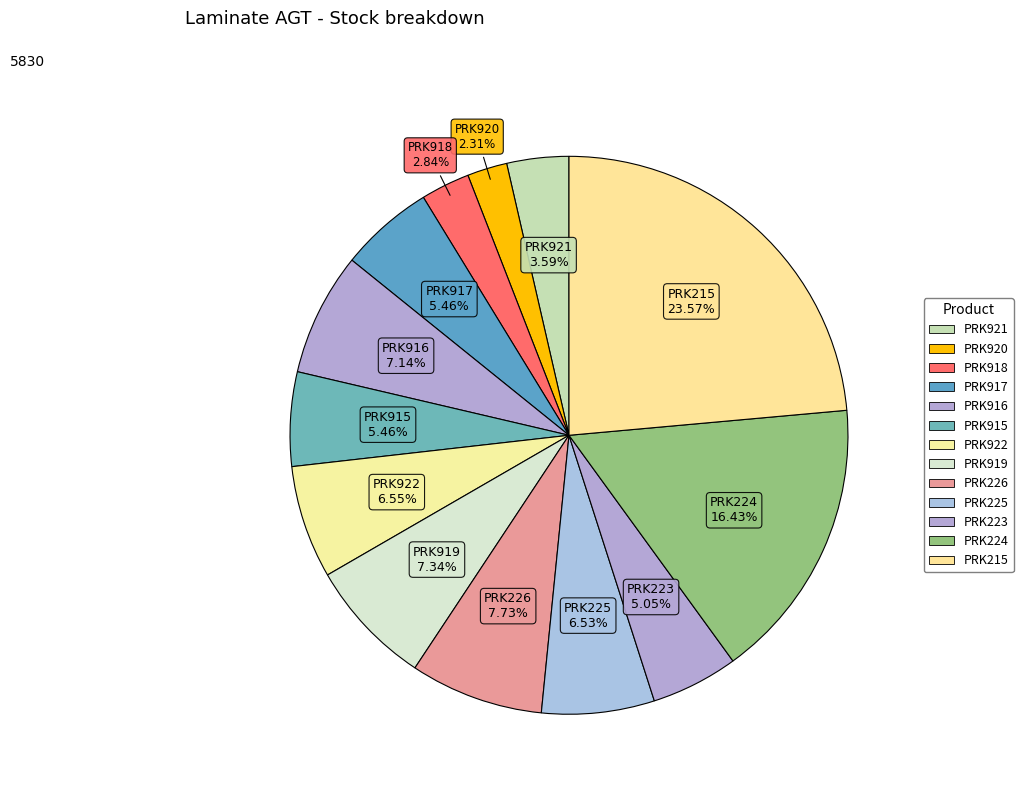

How many segments does this pie chart have?

13